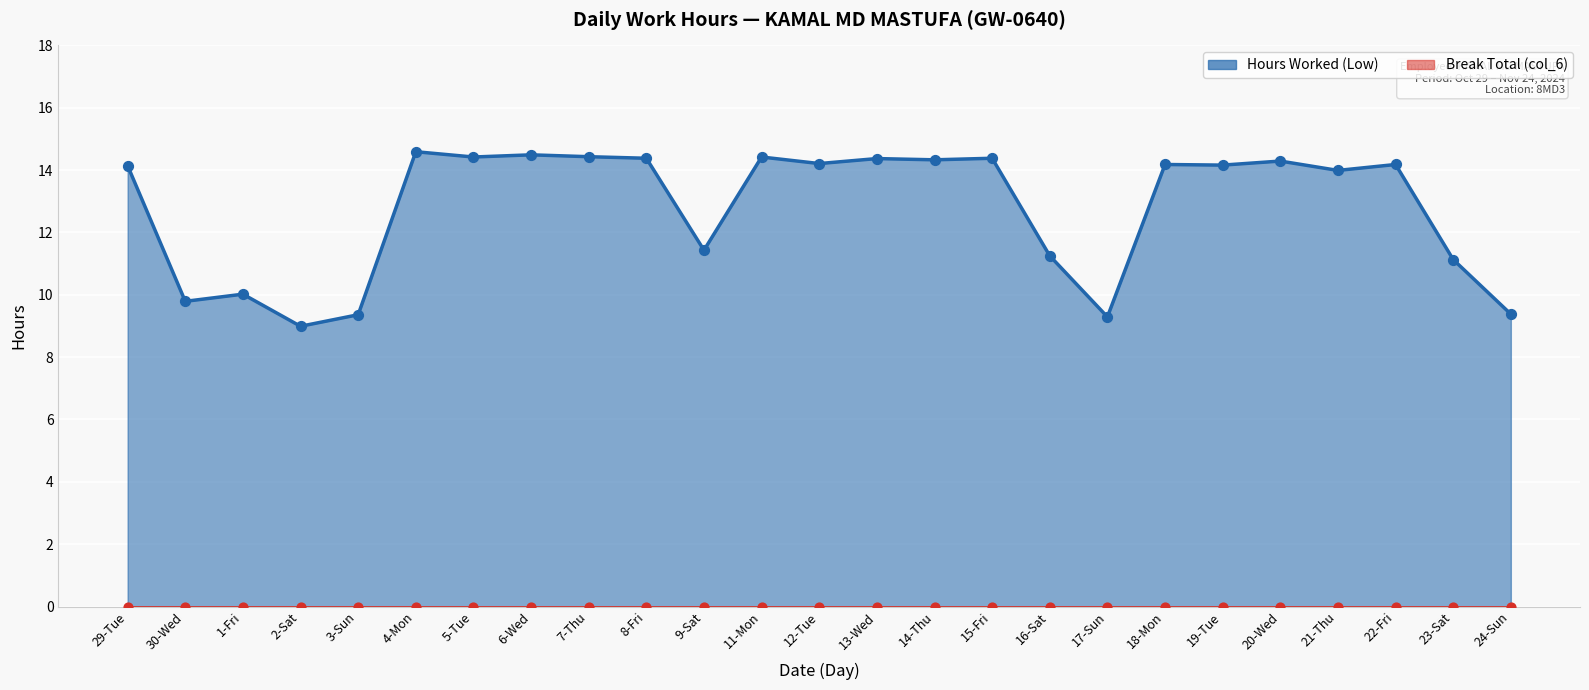

Between 14-Thu and 1-Fri, which is larger?

14-Thu